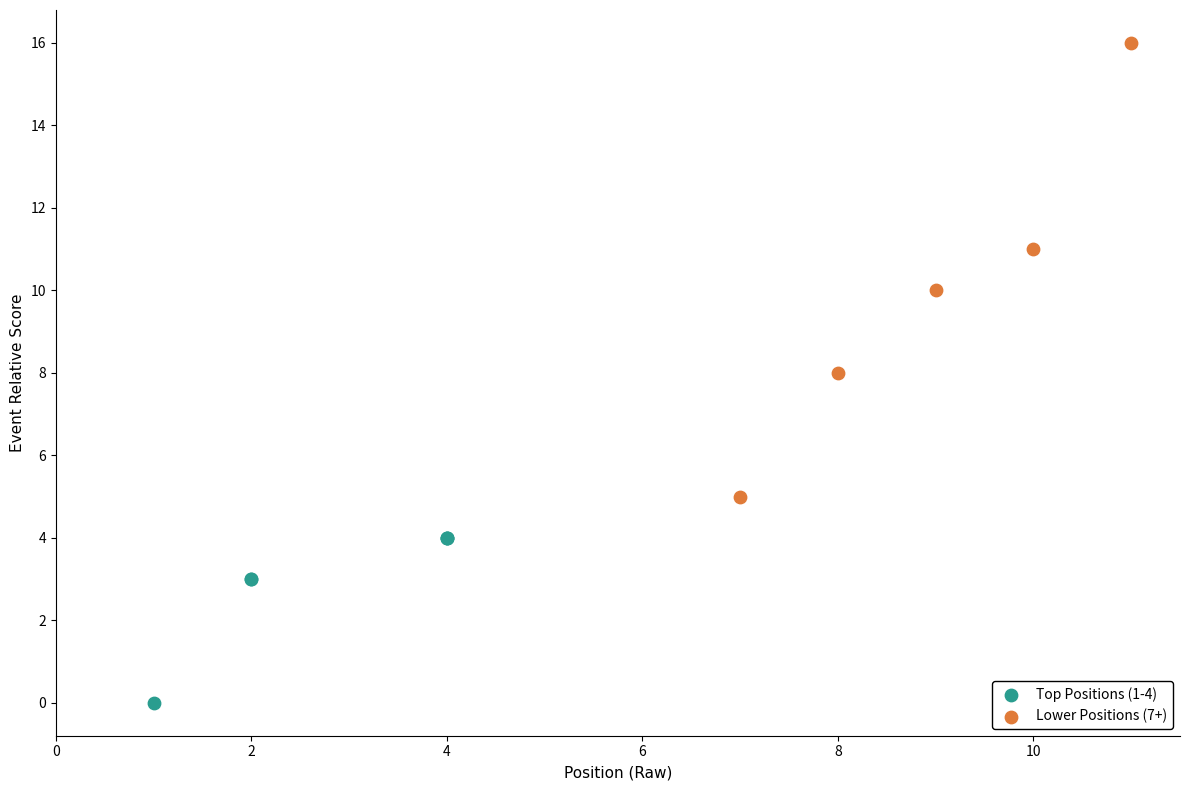

What are all the series names shown in the legend?

Top Positions (1-4), Lower Positions (7+)